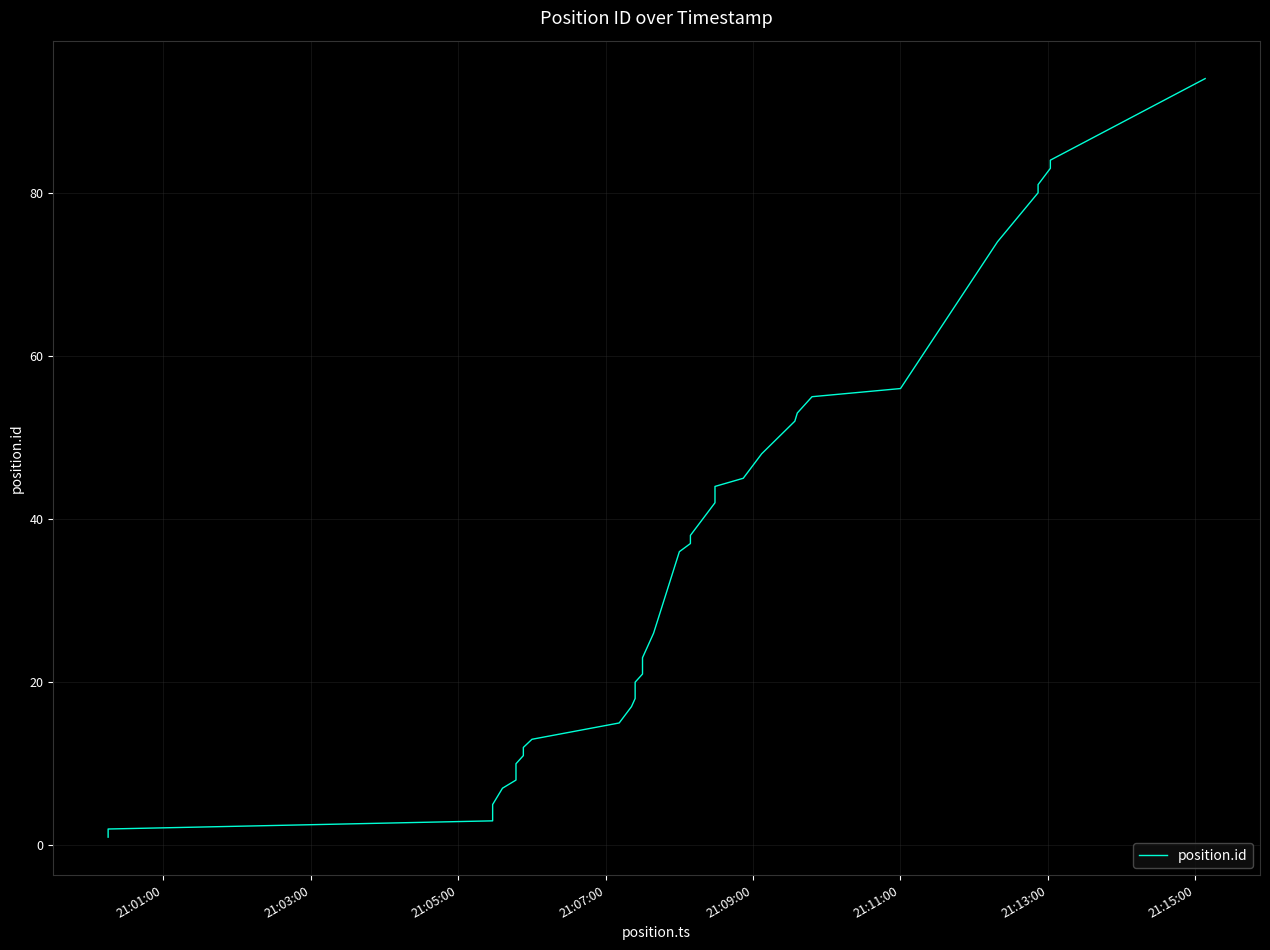

How many lines are shown in the chart?

1